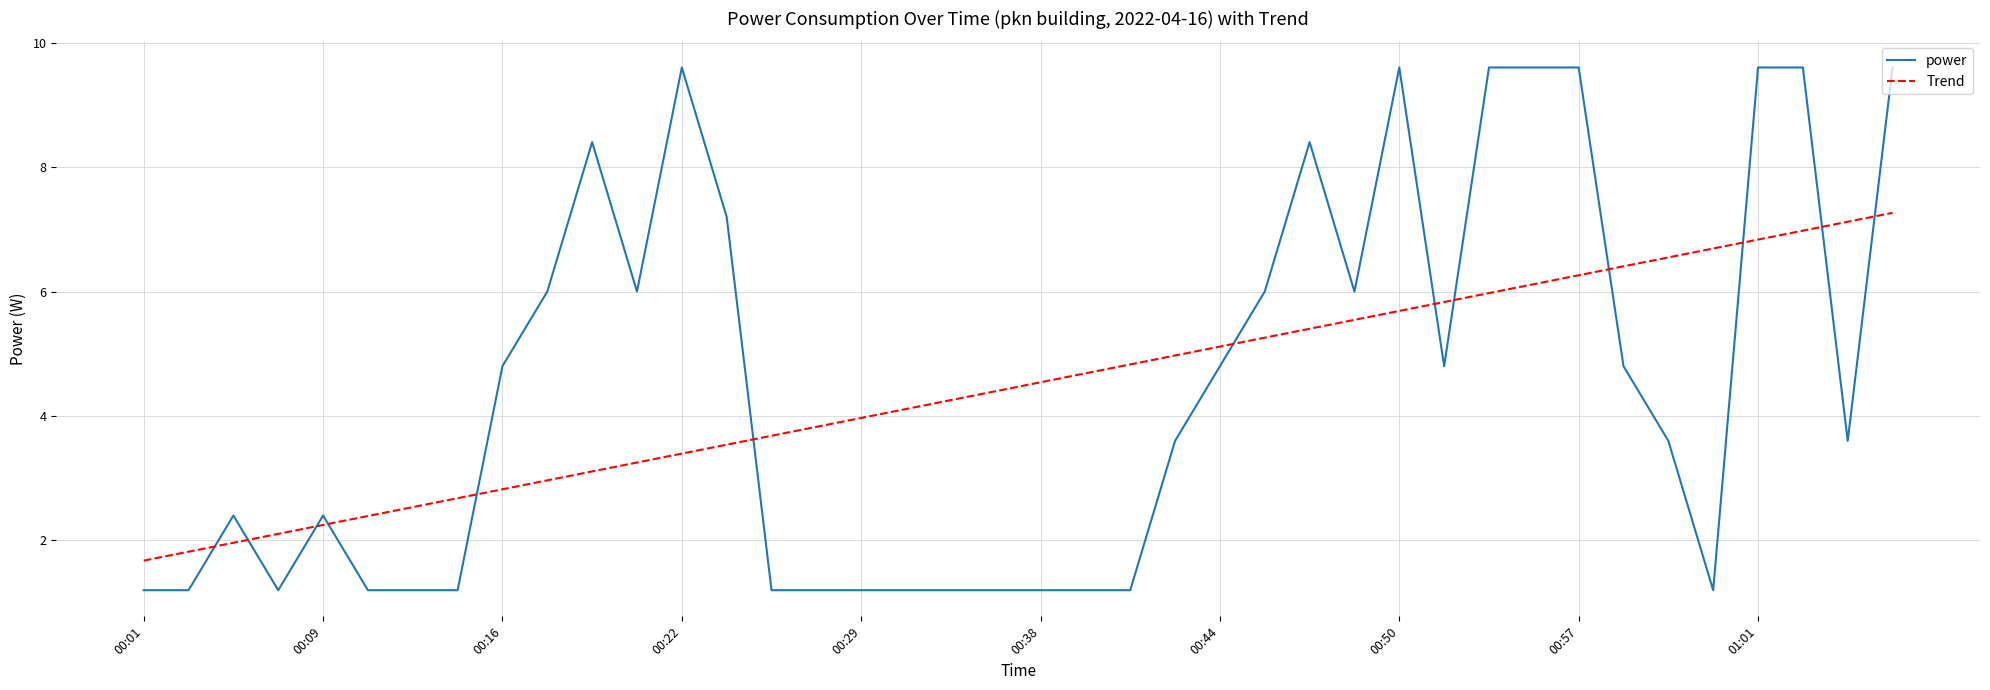

True or false: Trend and power intersect in this chart.

True